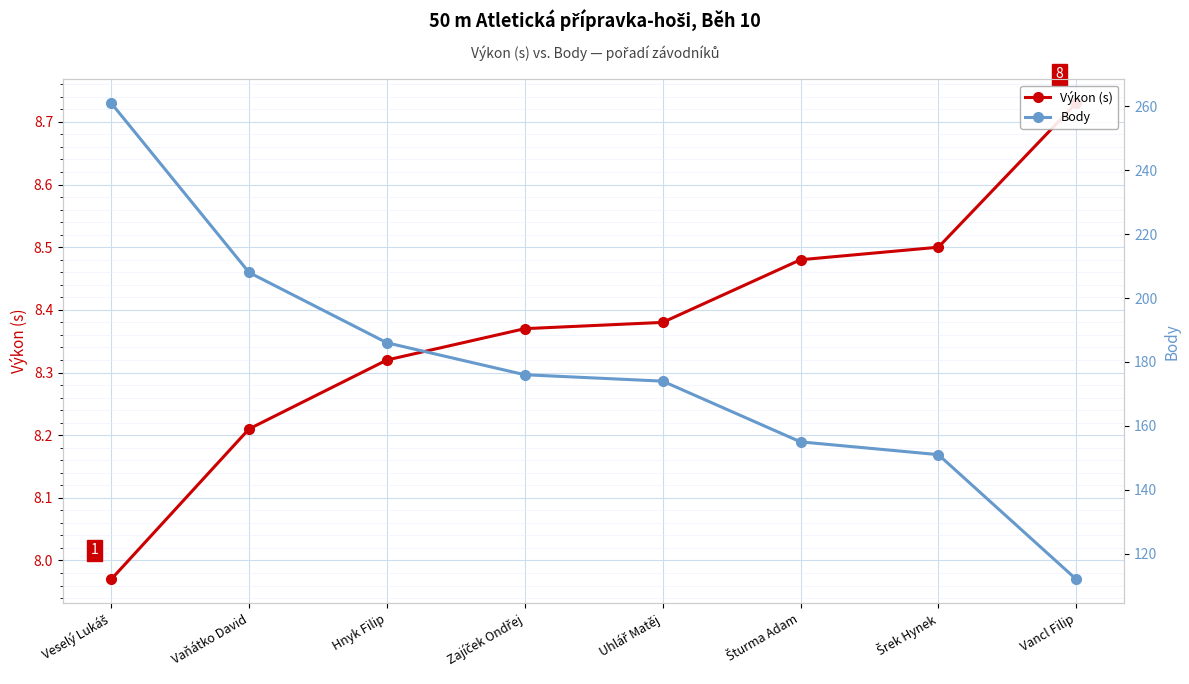

Which series changed the most between Veselý Lukáš and Vaňátko David?

Body